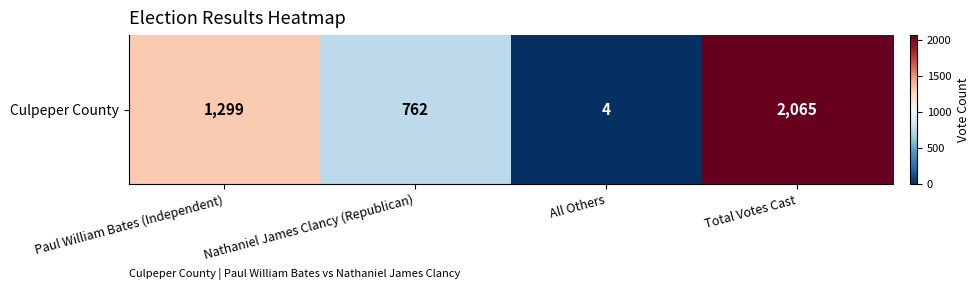

Reading left to right, transcribe all the data shown in this chart.

Paul William Bates (Independent)=1299	Nathaniel James Clancy (Republican)=762	All Others=4	Total Votes Cast=2065